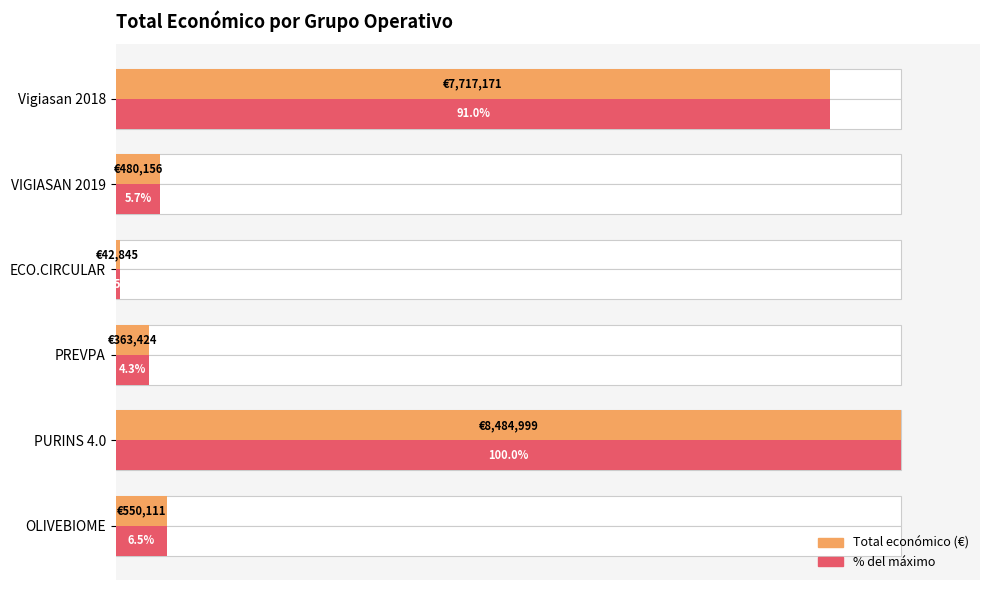

What is the value of the Valor absoluto normalizado bar at the 1st from the left?

6.5